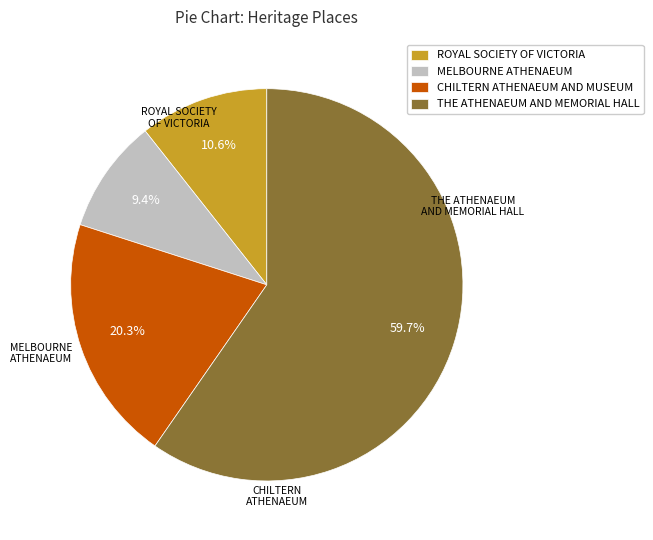

How many segments does this pie chart have?

4